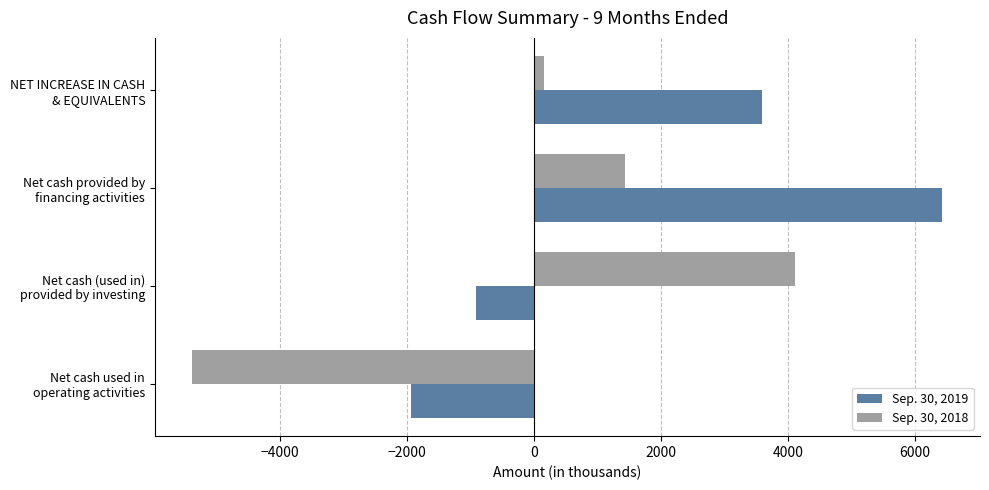

Which series has the largest total across all categories?

Sep. 30, 2019